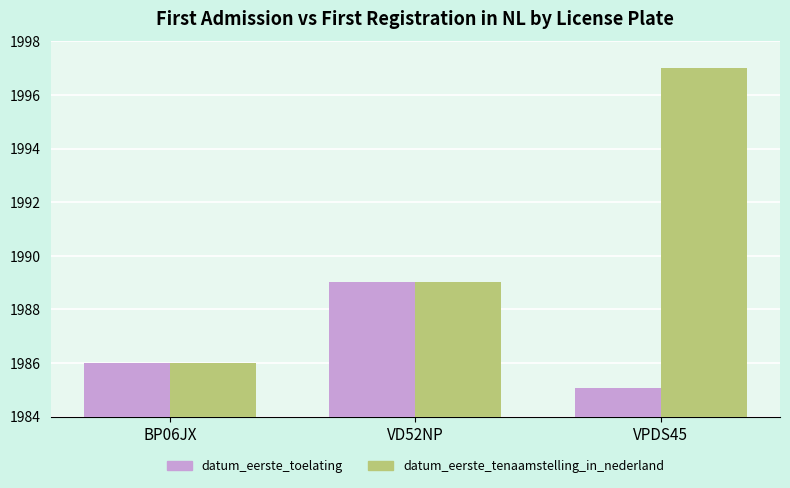

Is the value of datum_eerste_tenaamstelling_in_nederland at VPDS45 greater than the value of datum_eerste_toelating at VD52NP?

Yes